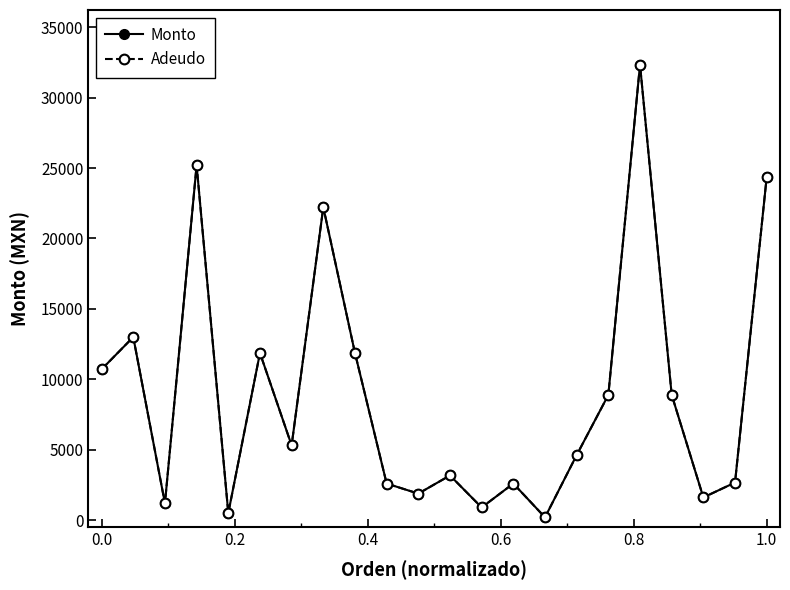

Is this an area chart (filled region under the line)?

No